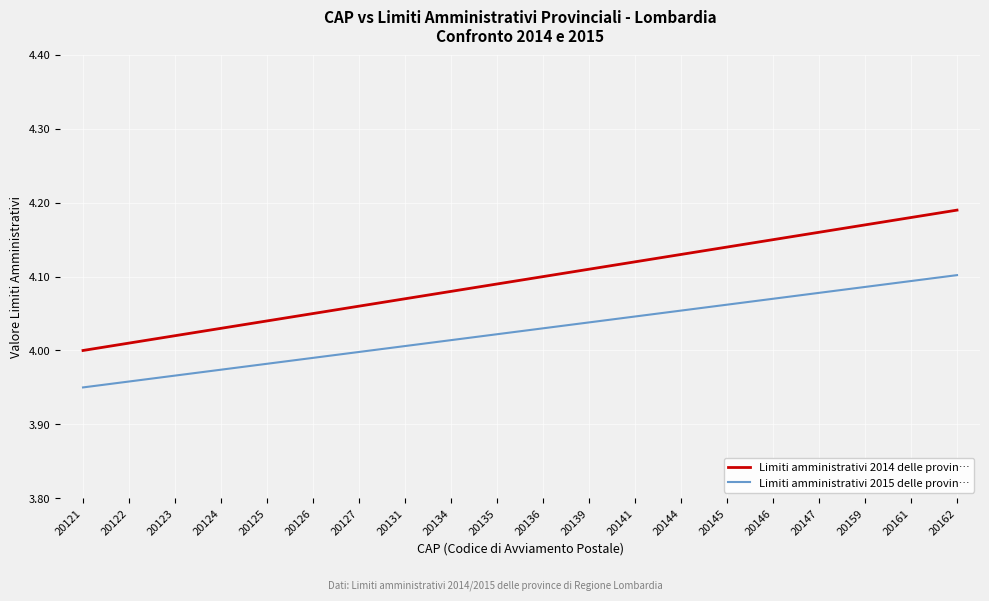

Which category has the highest value across all series?

20162